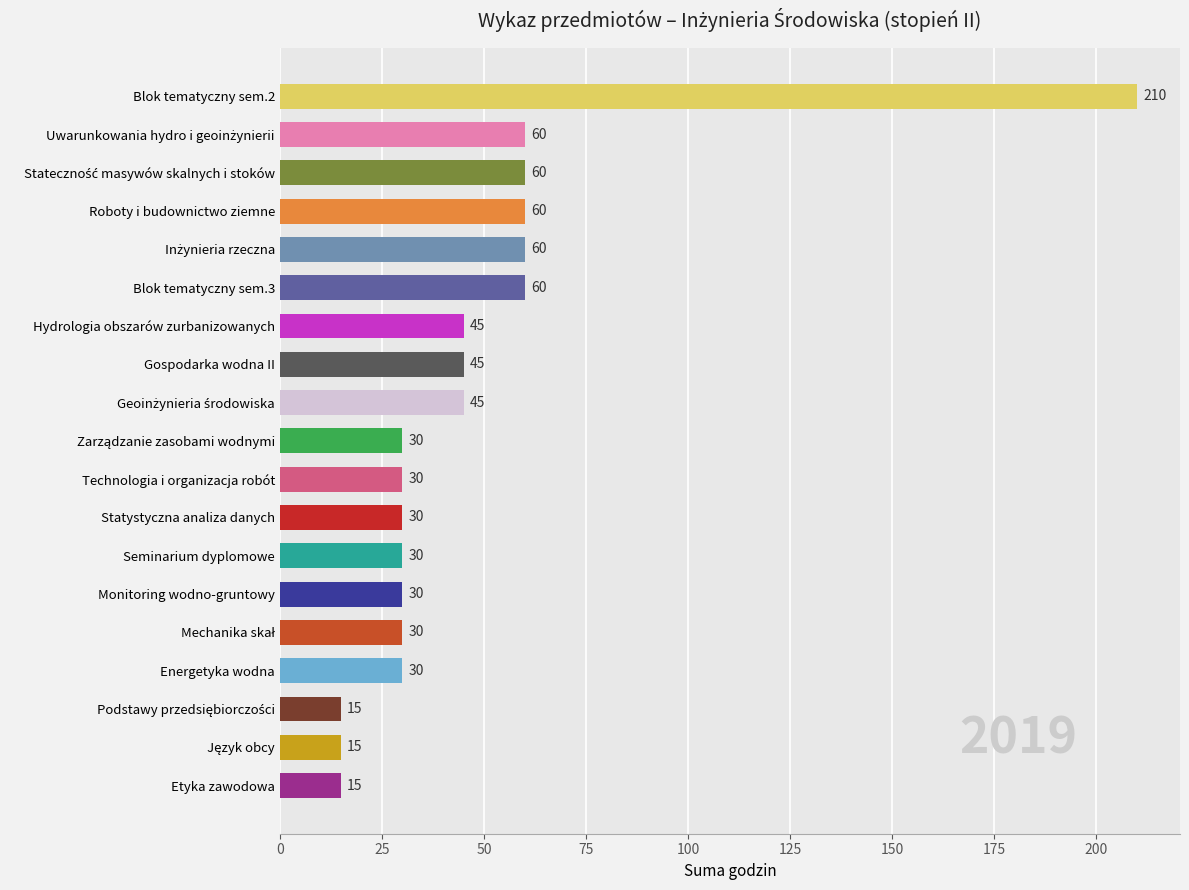

What is the label of the 16th bar from the bottom?

Roboty i budownictwo ziemne